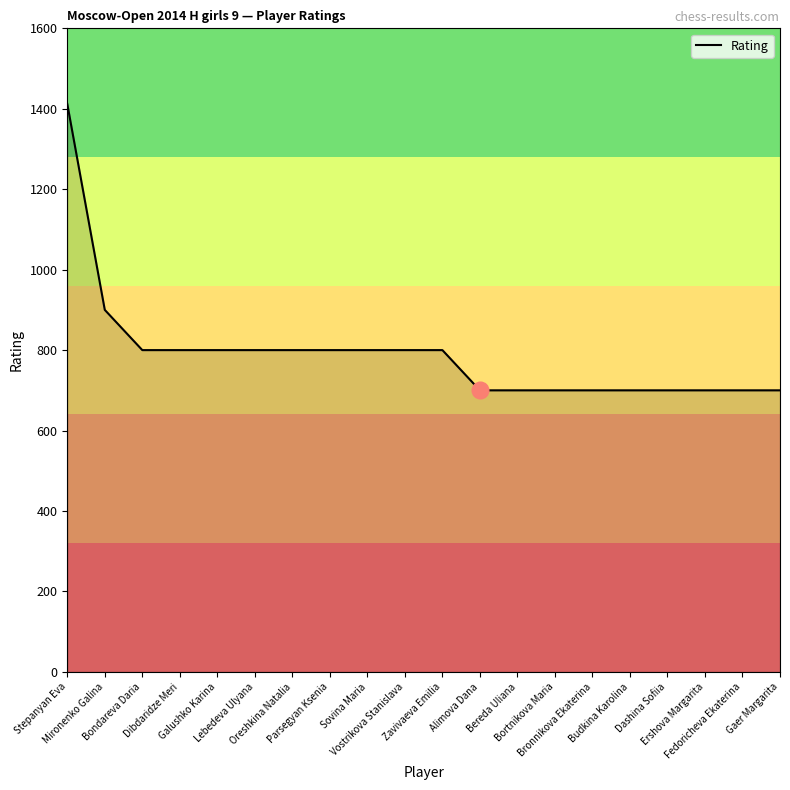

At which category does the chart reach its peak across all series?

Stepanyan Eva